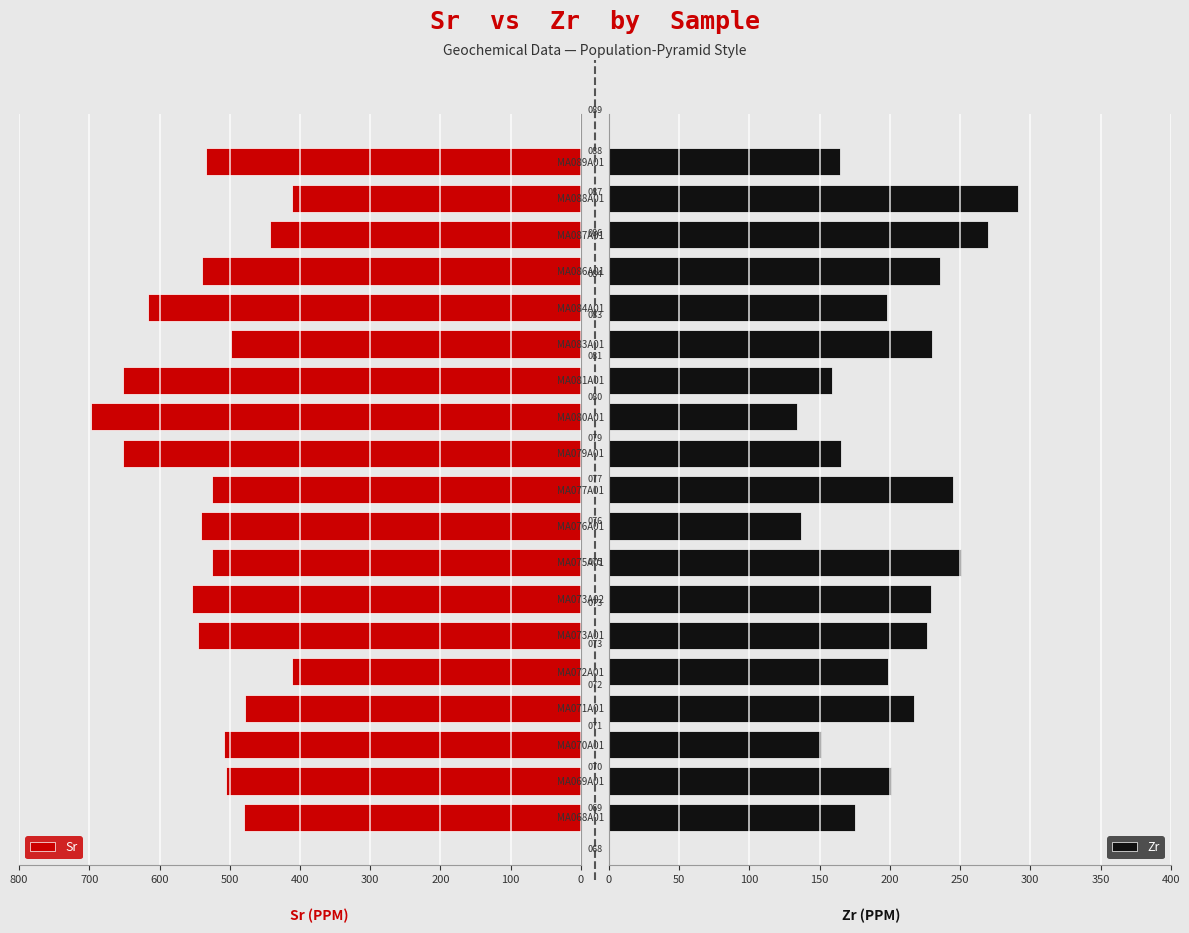

What is the difference between the highest and lowest values at MA086A01?

303.5